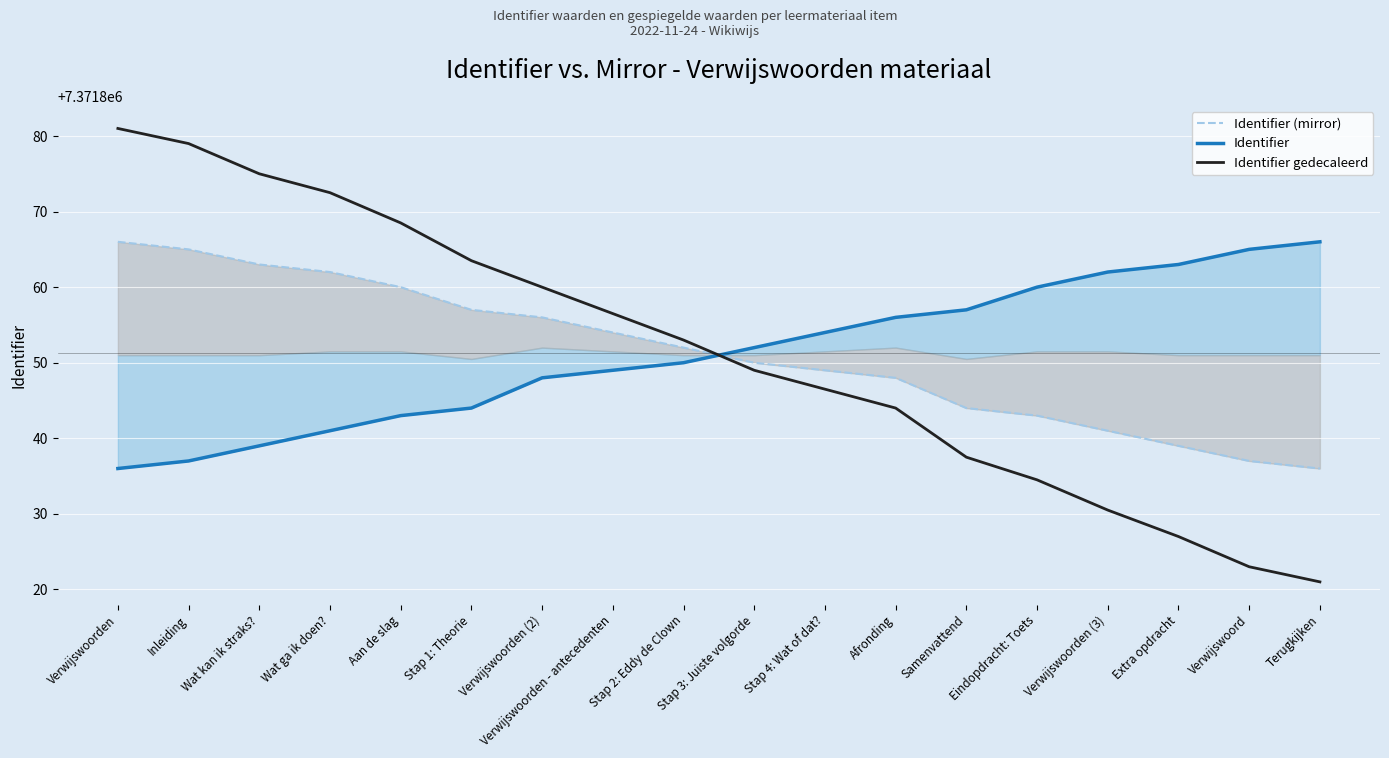

Reading left to right, extract all data points from this chart.

Identifier (mirror): Verwijswoorden=7371866.0	Inleiding=7371865.0	Wat kan ik straks?=7371863.0	Wat ga ik doen?=7371862.0	Aan de slag=7371860.0	Stap 1: Theorie=7371857.0	Verwijswoorden (2)=7371856.0	Verwijswoorden - antecedenten=7371854.0	Stap 2: Eddy de Clown=7371852.0	Stap 3: Juiste volgorde=7371850.0	Stap 4: Wat of dat?=7371849.0	Afronding=7371848.0	Samenvattend=7371844.0	Eindopdracht: Toets=7371843.0	Verwijswoorden (3)=7371841.0	Extra opdracht=7371839.0	Verwijswoord=7371837.0	Terugkijken=7371836.0
Identifier: Verwijswoorden=7371836.0	Inleiding=7371837.0	Wat kan ik straks?=7371839.0	Wat ga ik doen?=7371841.0	Aan de slag=7371843.0	Stap 1: Theorie=7371844.0	Verwijswoorden (2)=7371848.0	Verwijswoorden - antecedenten=7371849.0	Stap 2: Eddy de Clown=7371850.0	Stap 3: Juiste volgorde=7371852.0	Stap 4: Wat of dat?=7371854.0	Afronding=7371856.0	Samenvattend=7371857.0	Eindopdracht: Toets=7371860.0	Verwijswoorden (3)=7371862.0	Extra opdracht=7371863.0	Verwijswoord=7371865.0	Terugkijken=7371866.0
Identifier gedecaleerd: Verwijswoorden=7371881.0	Inleiding=7371879.0	Wat kan ik straks?=7371875.0	Wat ga ik doen?=7371872.5	Aan de slag=7371868.5	Stap 1: Theorie=7371863.5	Verwijswoorden (2)=7371860.0	Verwijswoorden - antecedenten=7371856.5	Stap 2: Eddy de Clown=7371853.0	Stap 3: Juiste volgorde=7371849.0	Stap 4: Wat of dat?=7371846.5	Afronding=7371844.0	Samenvattend=7371837.5	Eindopdracht: Toets=7371834.5	Verwijswoorden (3)=7371830.5	Extra opdracht=7371827.0	Verwijswoord=7371823.0	Terugkijken=7371821.0